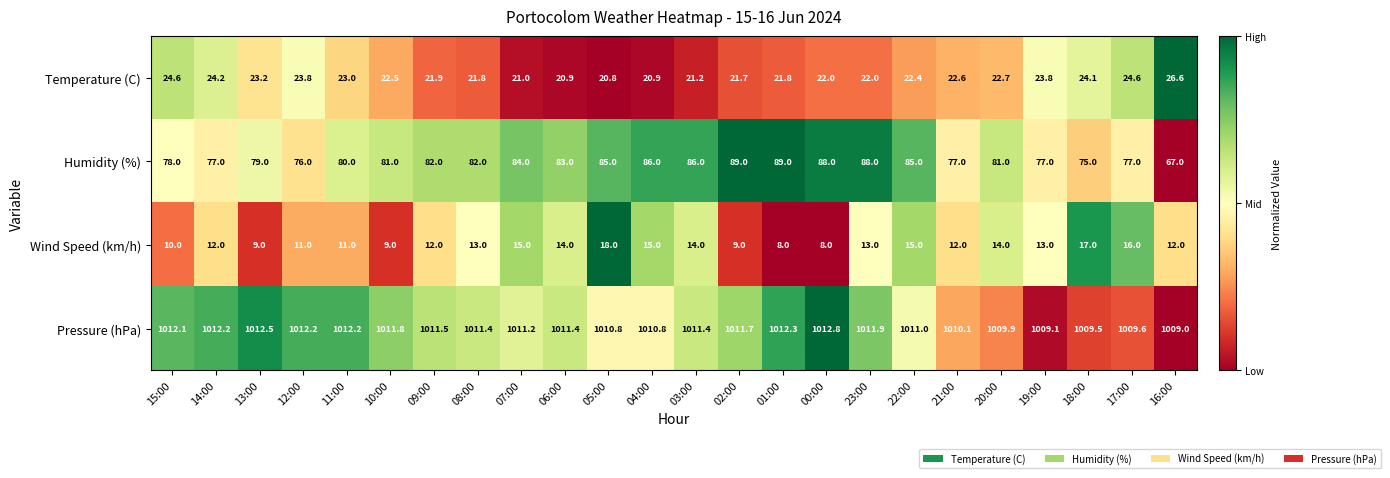

List the series in order of their peak value, highest first.

Pressure (hPa), Humidity (%), Temperature (C), Wind Speed (km/h)